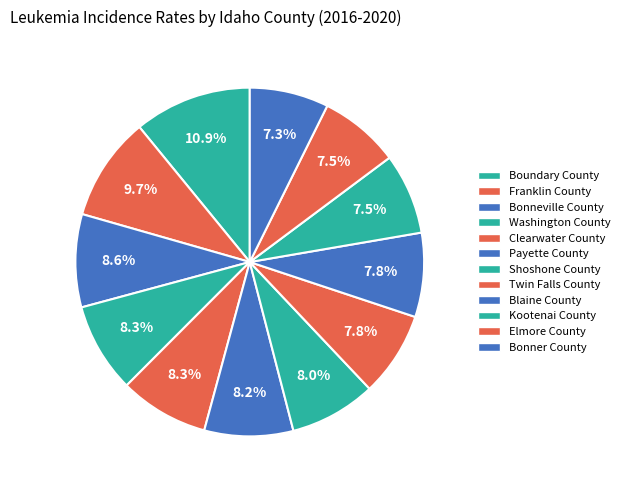

Approximately how many times larger is the value at Boundary County compared to Kootenai County?

1.5